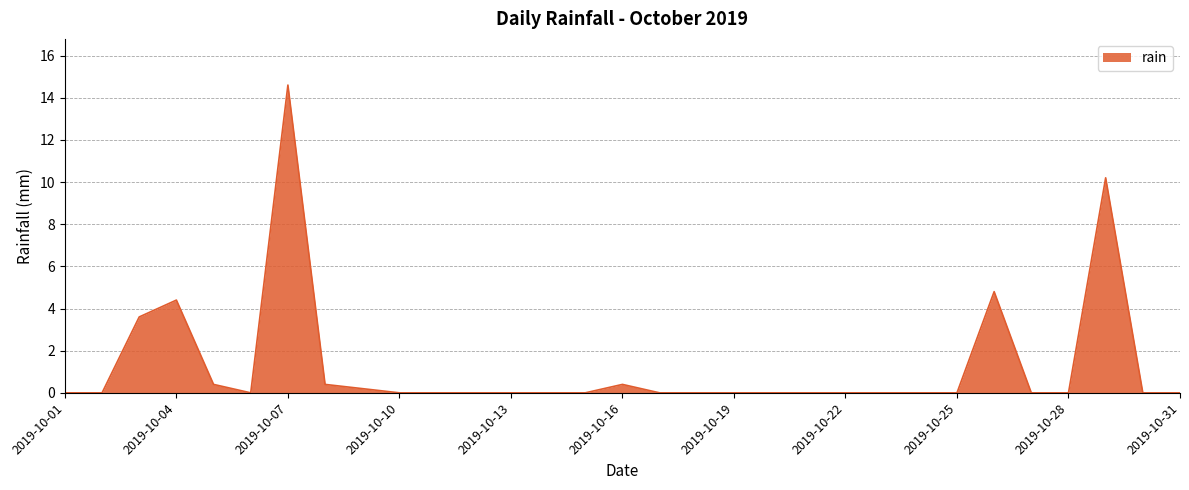

Reading right to left, extract all data points from this chart.

0.0	0.0	10.2	0.0	0.0	4.8	0.0	0.0	0.0	0.0	0.0	0.0	0.0	0.0	0.0	0.4	0.0	0.0	0.0	0.0	0.0	0.0	0.2	0.4	14.6	0.0	0.4	4.4	3.6	0.0	0.0